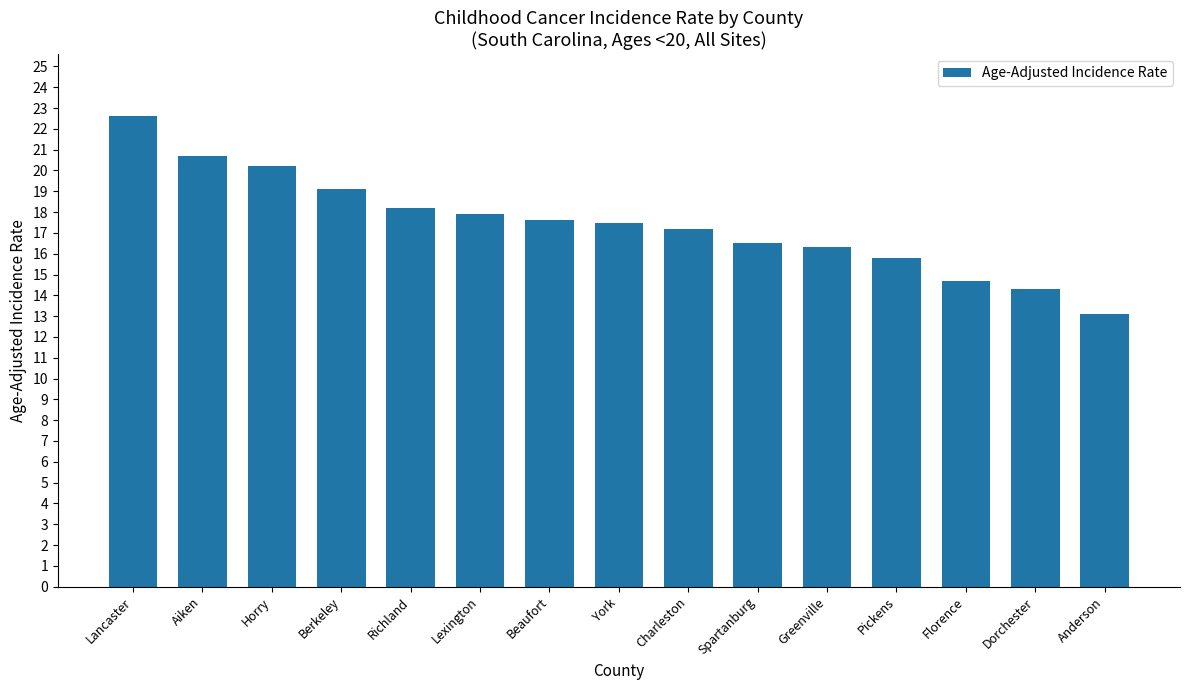

What is the value of the 7th bar from the left?

17.6